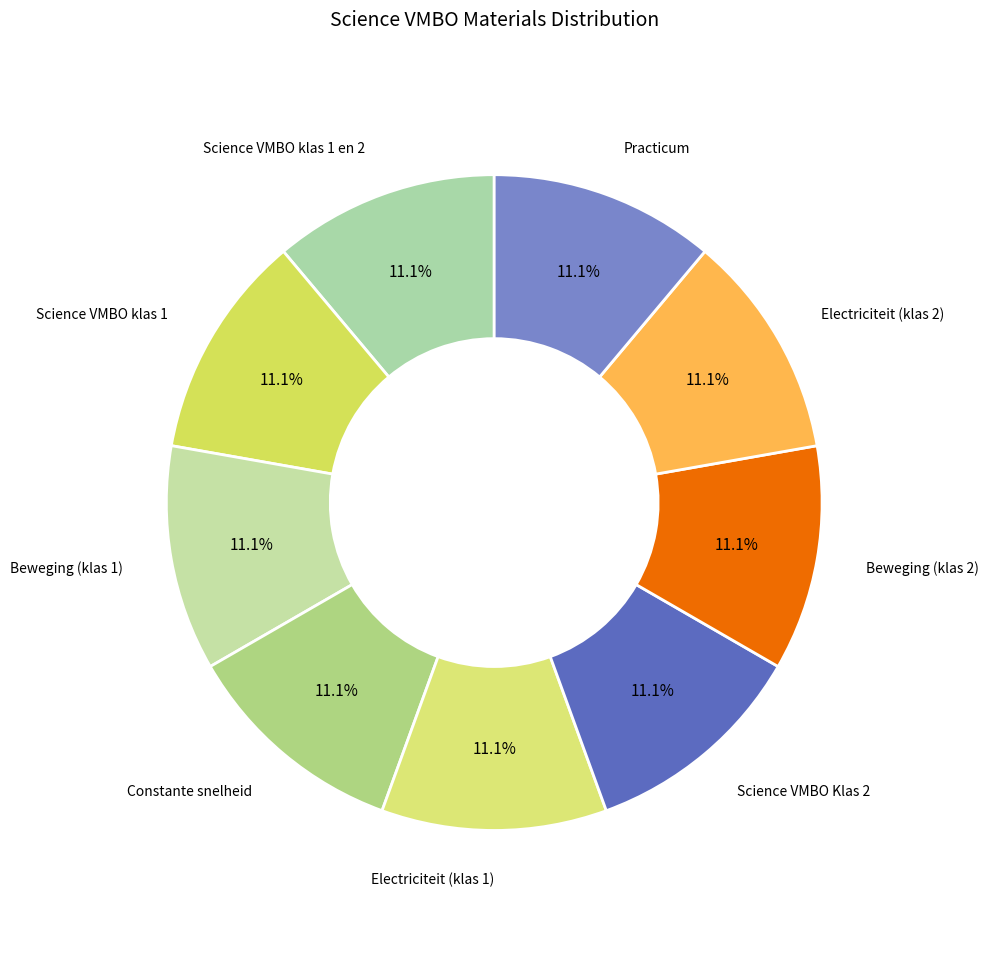

What is the ratio of the value at Practicum to the value at Electriciteit (klas 1)?

1.0